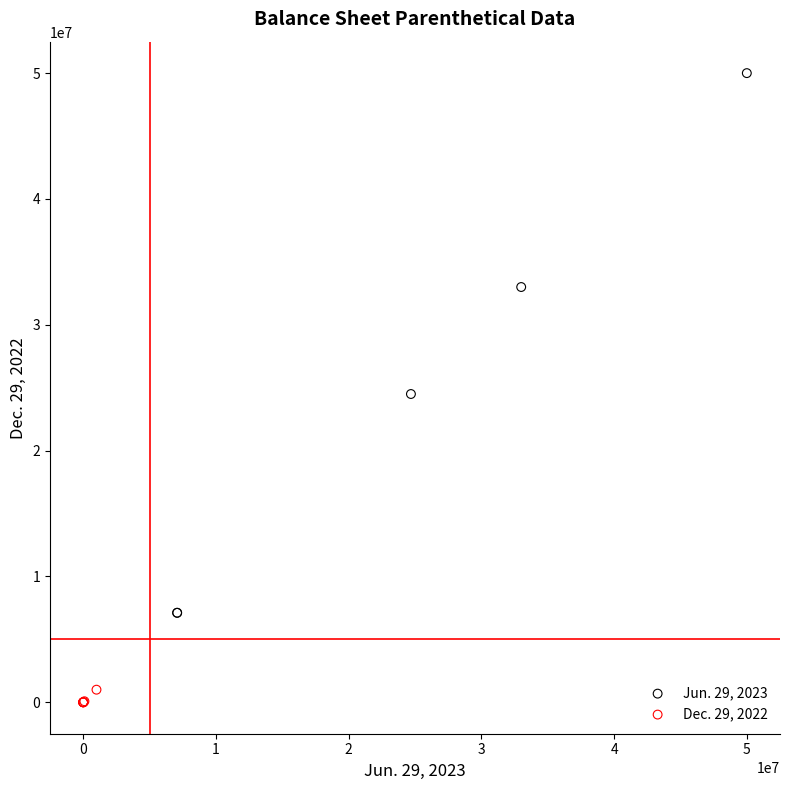

Which series reaches the maximum Y coordinate?

Jun. 29, 2023